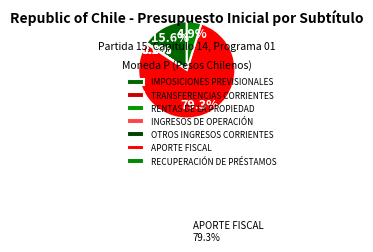

Do OTROS INGRESOS CORRIENTES and INGRESOS DE OPERACIÓN together represent more than half of the pie?

No